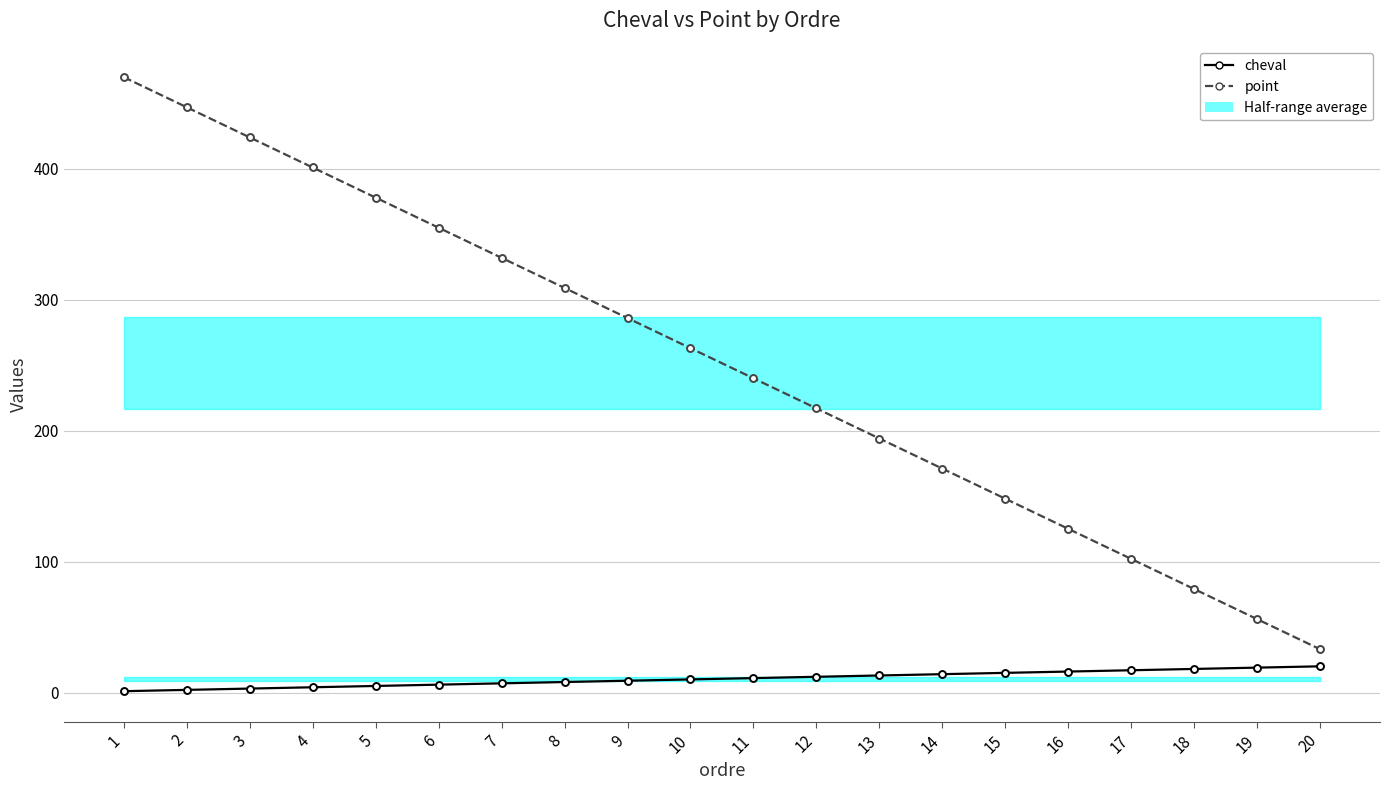

What is the value of the point point at the 4th from the left?

401